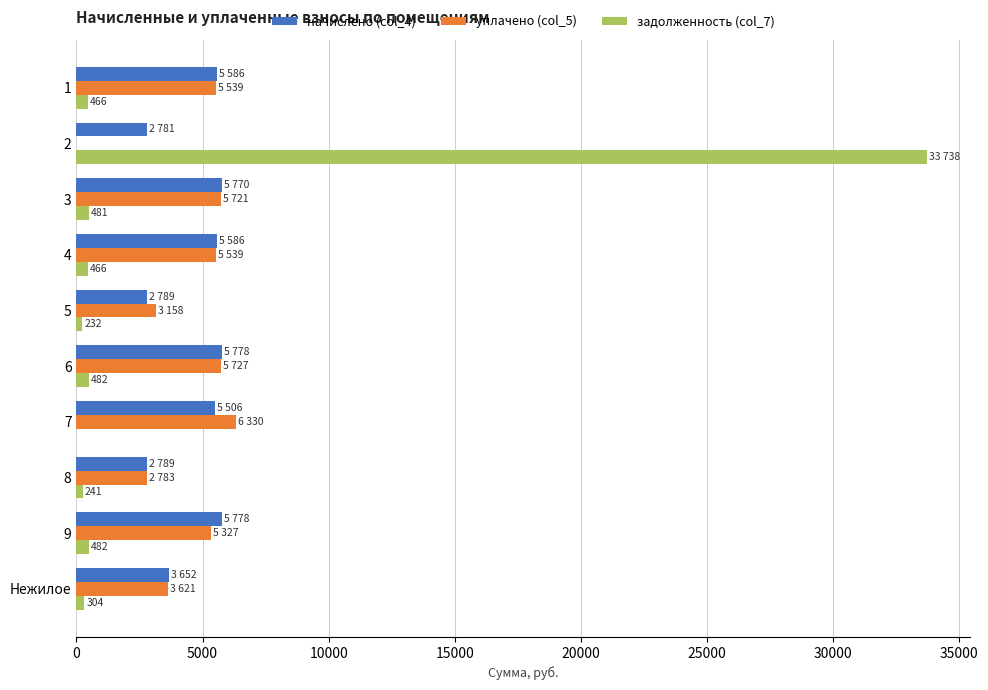

Is the value of начислено (col_4) at 2 greater than the value of задолженность (col_7) at 6?

Yes